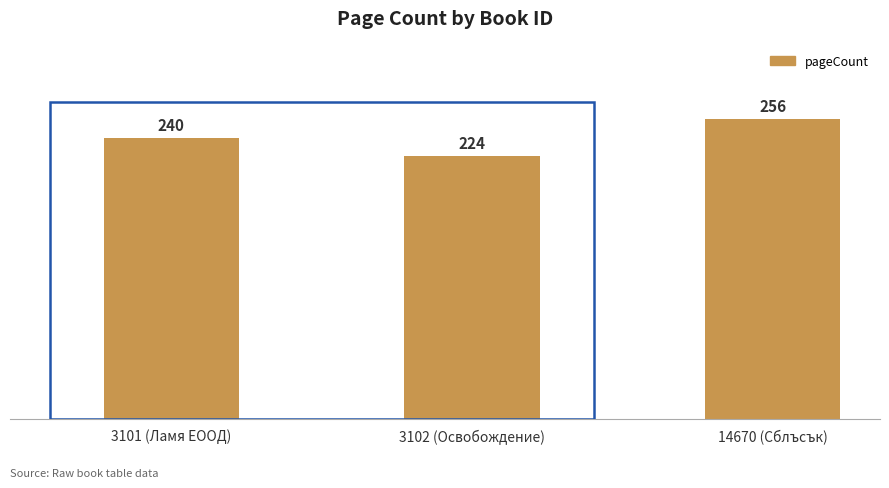

At which label is the value closest to 240?

3101 (Ламя ЕООД)